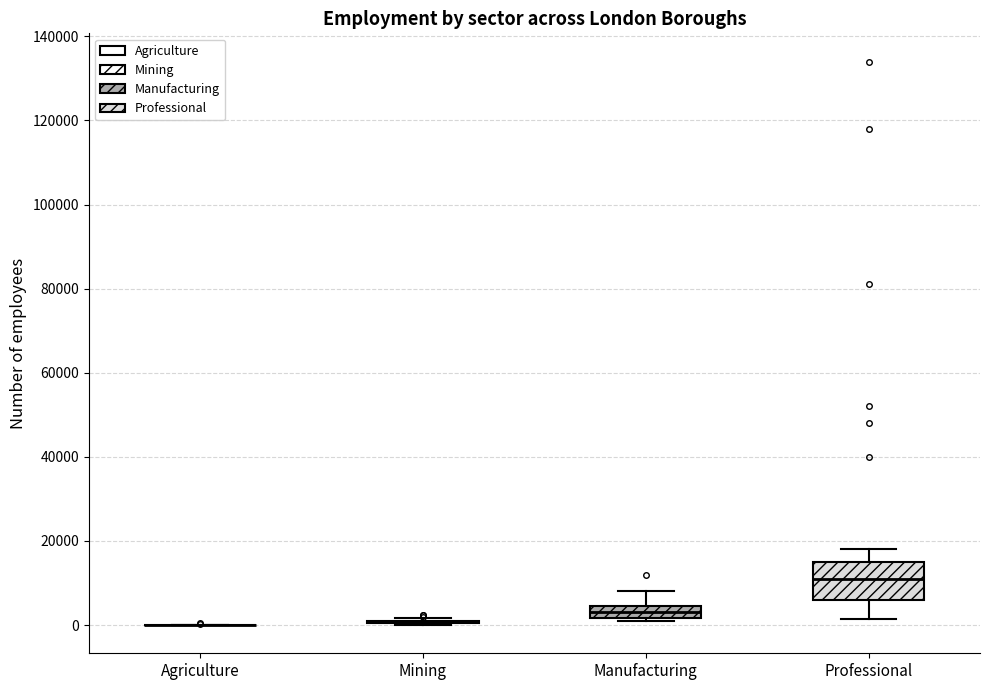

Comparing the boxes themselves (not the whiskers), which one is the tallest?

Professional